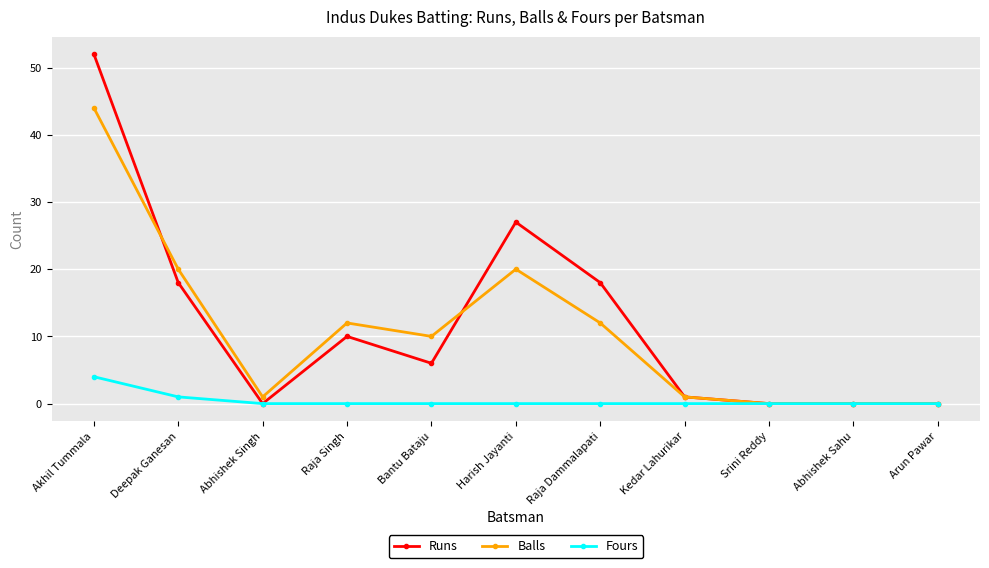

What is the average value of the Balls series?

11